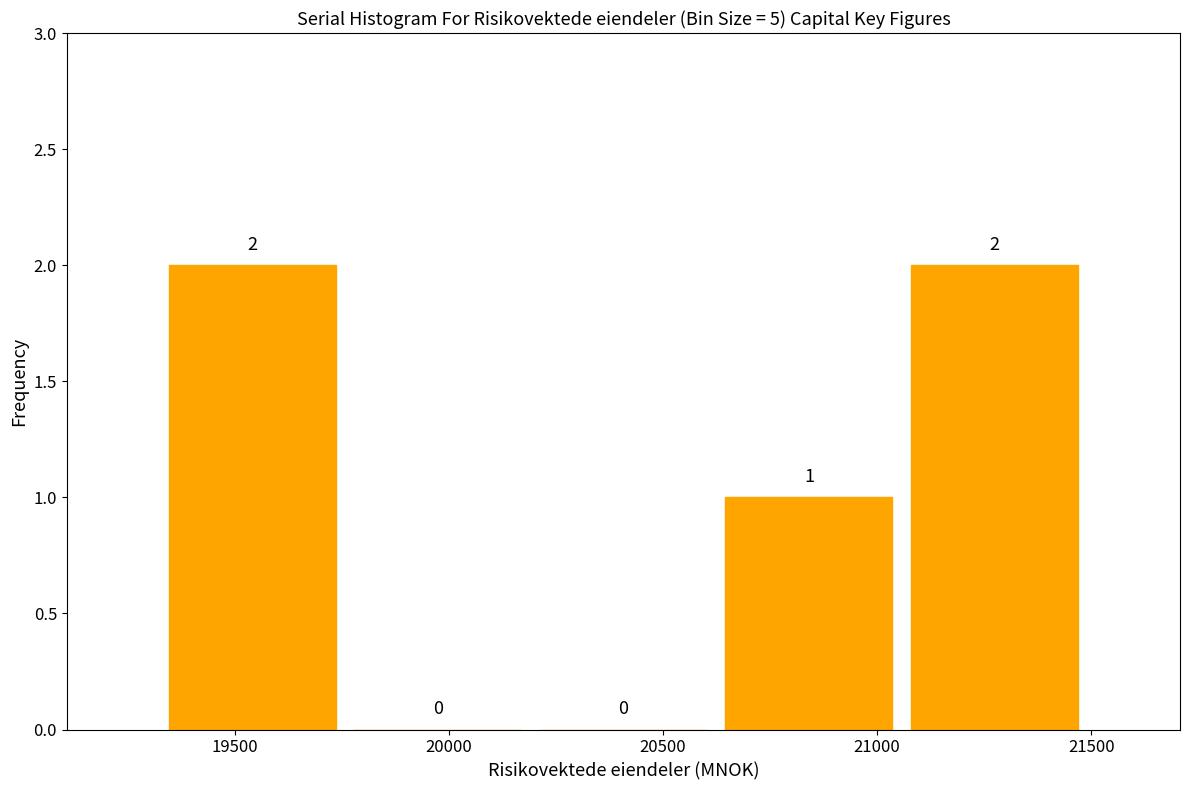

Reading left to right, list every bar in this chart as the range it spans on the x-axis followed by its height. The bar edges are not printed on the chart, so give them approximately, as read against the axis.

19300 to 19750: 2
19750 to 20200: 0
20200 to 20600: 0
20600 to 21050: 1
21050 to 21500: 2